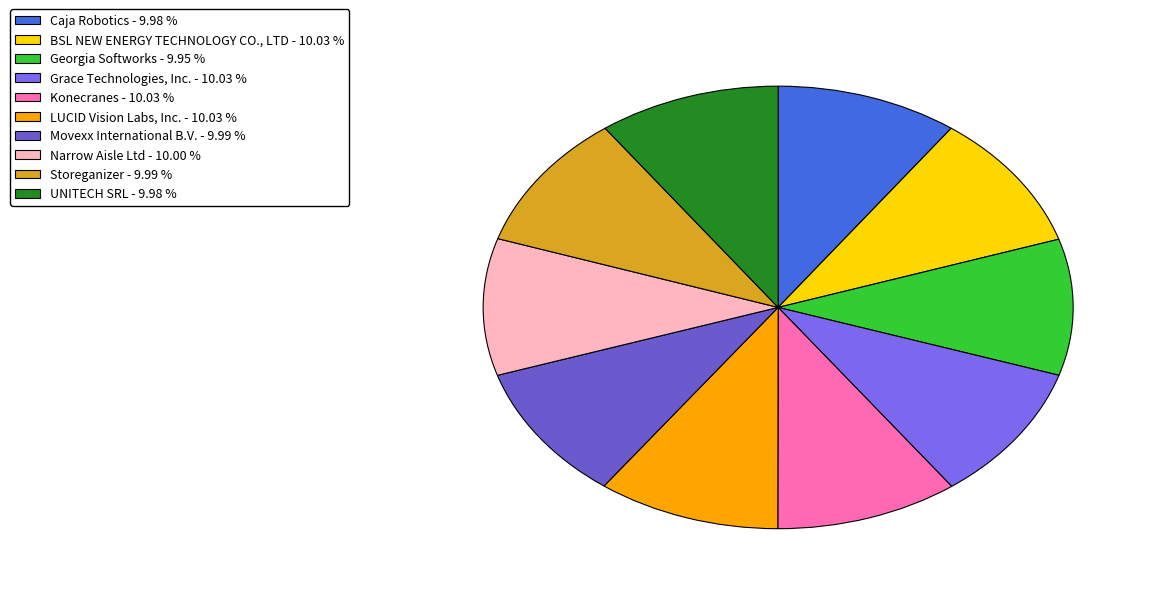

What is the ratio of the value at LUCID Vision Labs, Inc. to the value at Konecranes?

1.0